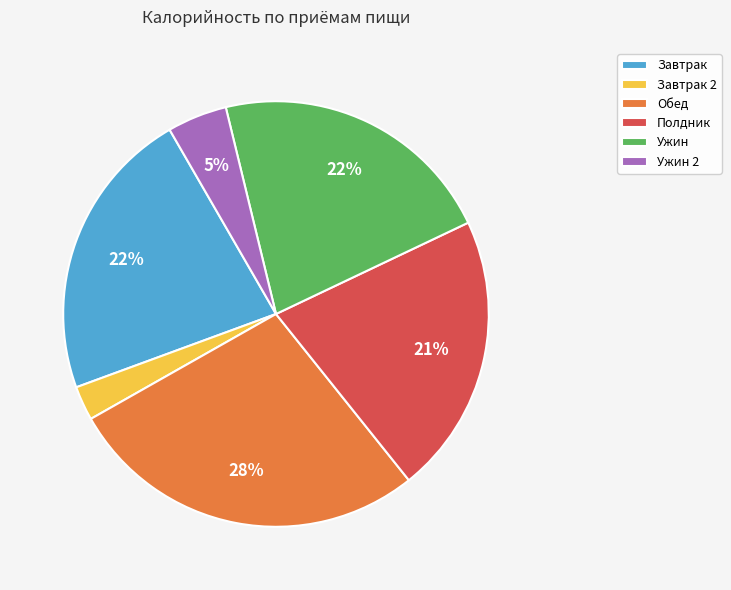

To the nearest percent, what is the average slice percentage?

17%